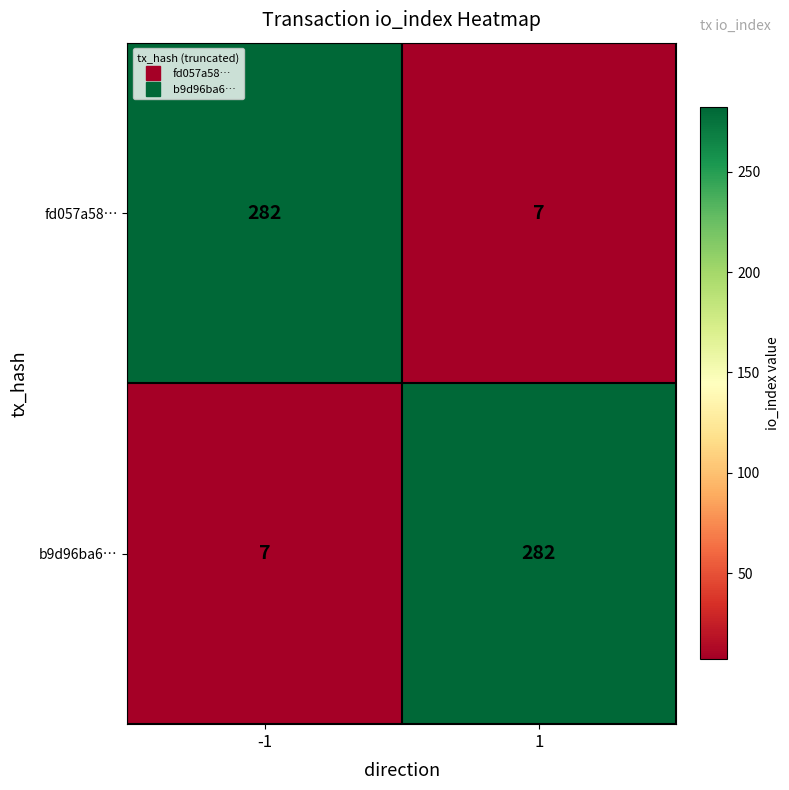

How many data points in b9d96ba6… are less than 282?

1